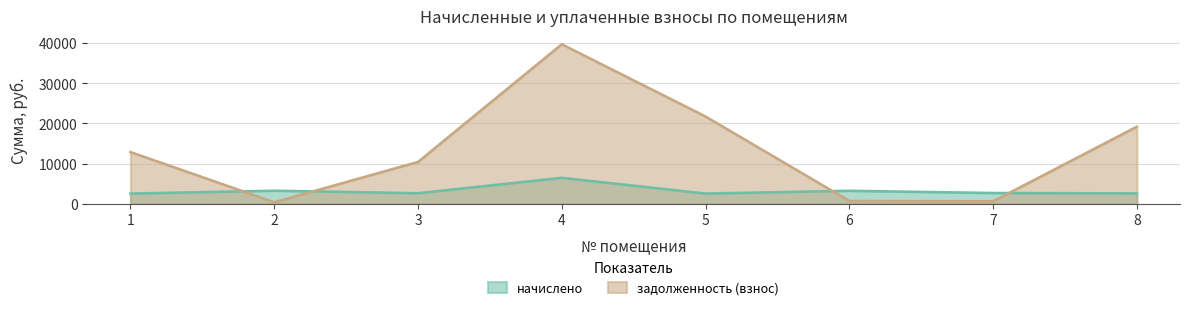

What is the difference between the highest and lowest values at 3?

7804.5